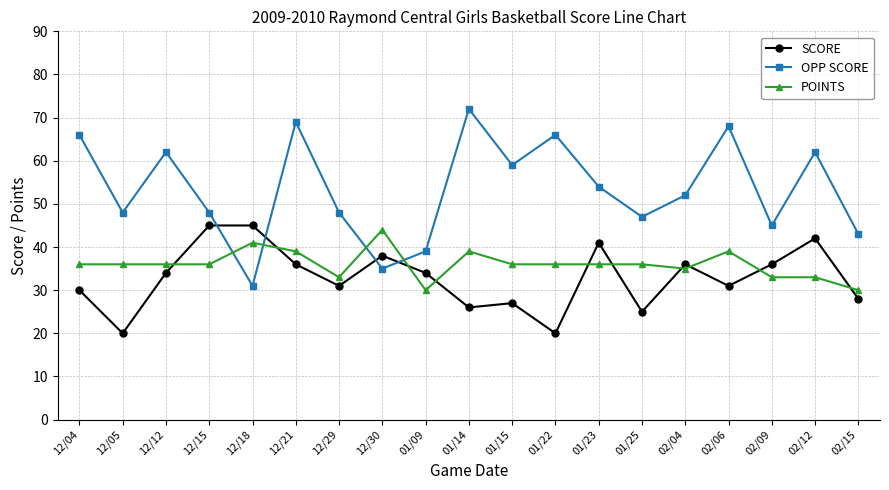

Reading right to left, extract all data points from this chart.

SCORE: 28	42	36	31	36	25	41	20	27	26	34	38	31	36	45	45	34	20	30
OPP SCORE: 43	62	45	68	52	47	54	66	59	72	39	35	48	69	31	48	62	48	66
POINTS: 30	33	33	39	35	36	36	36	36	39	30	44	33	39	41	36	36	36	36